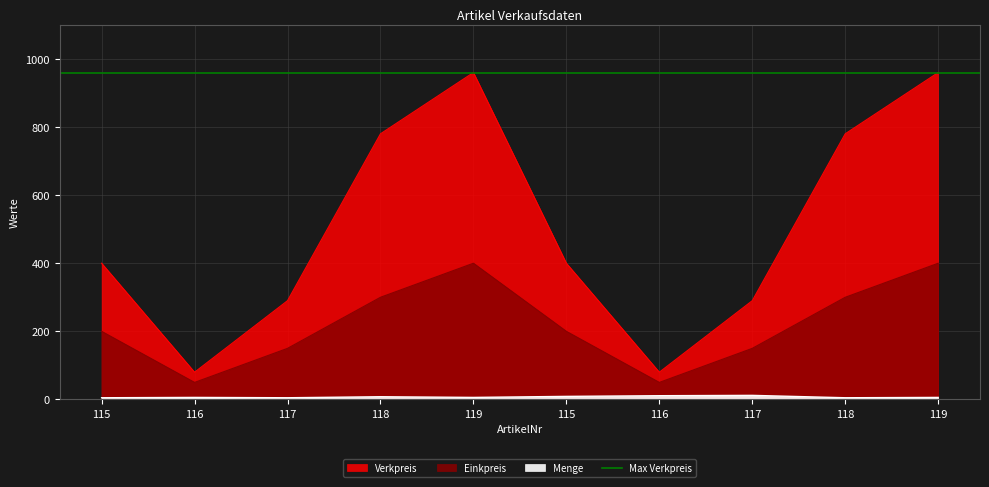

Is it true that Verkpreis equals 368 at 119?

False